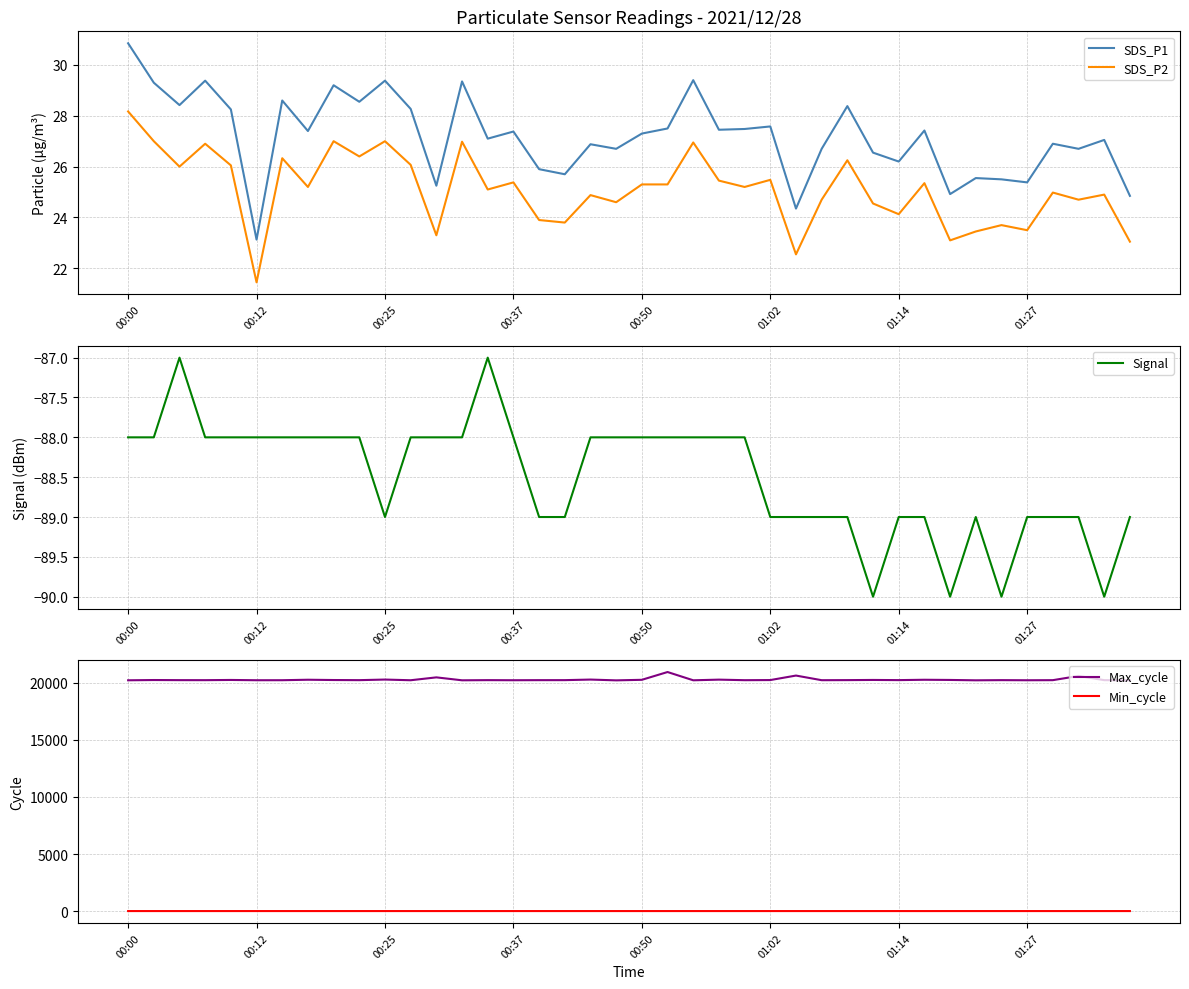

At which category is the sum across all series the highest?

21